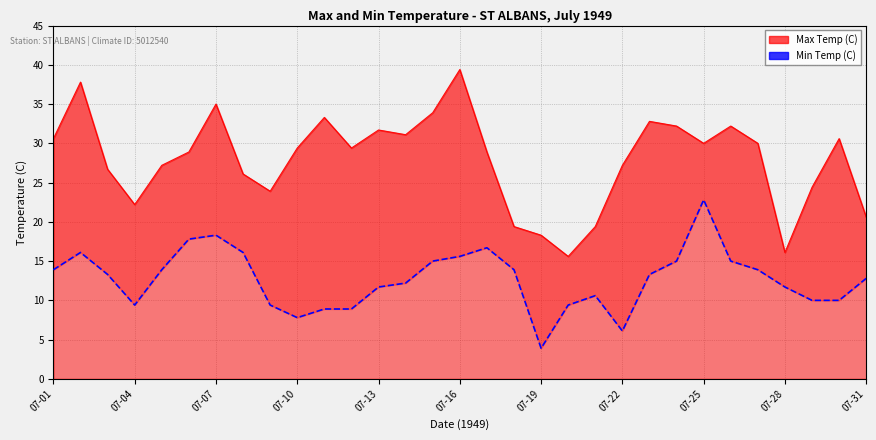

What is the sum of all values?

393.4